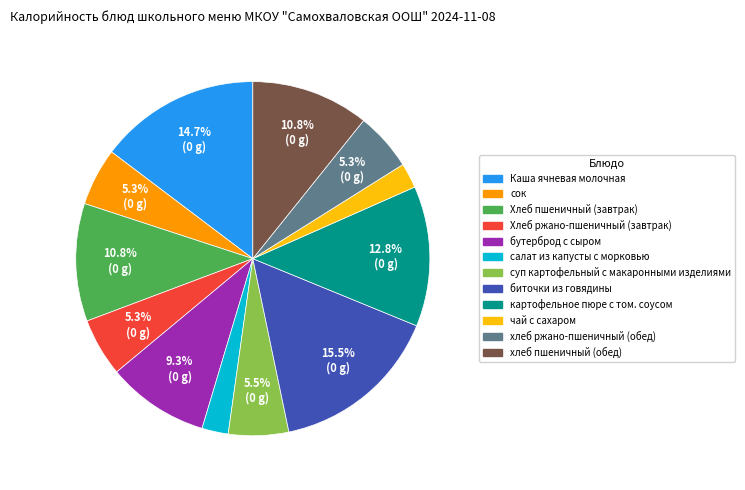

What is the ratio of the value at чай с сахаром to the value at суп картофельный с макаронными изделиями?

0.4